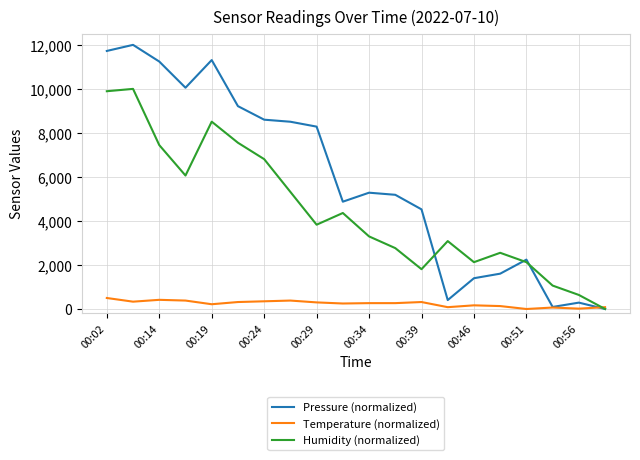

Which series has the largest total across all categories?

Pressure (normalized)